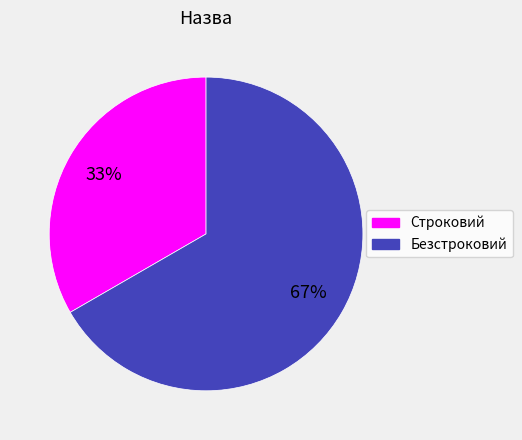

The Безстроковий slice represents 67% of the pie. True or false?

True